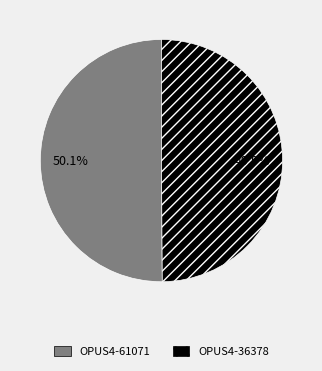

Does any single category account for the majority?

Yes